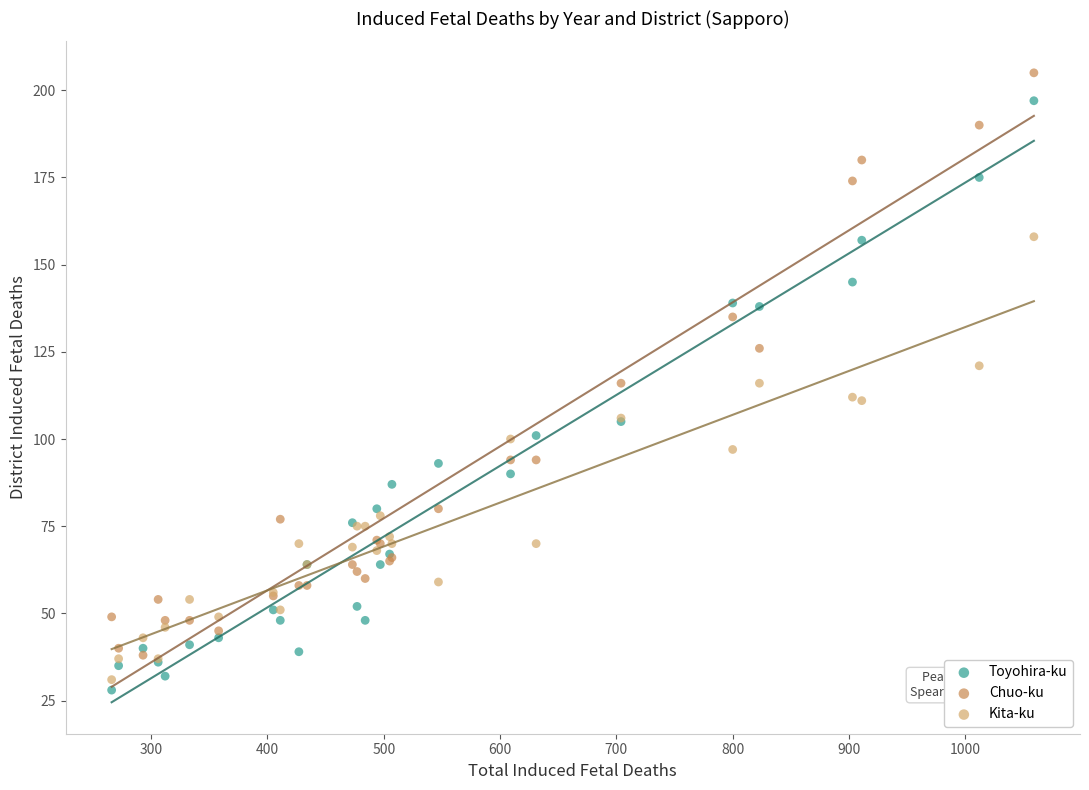

What are all the series names shown in the legend?

Toyohira-ku, Chuo-ku, Kita-ku